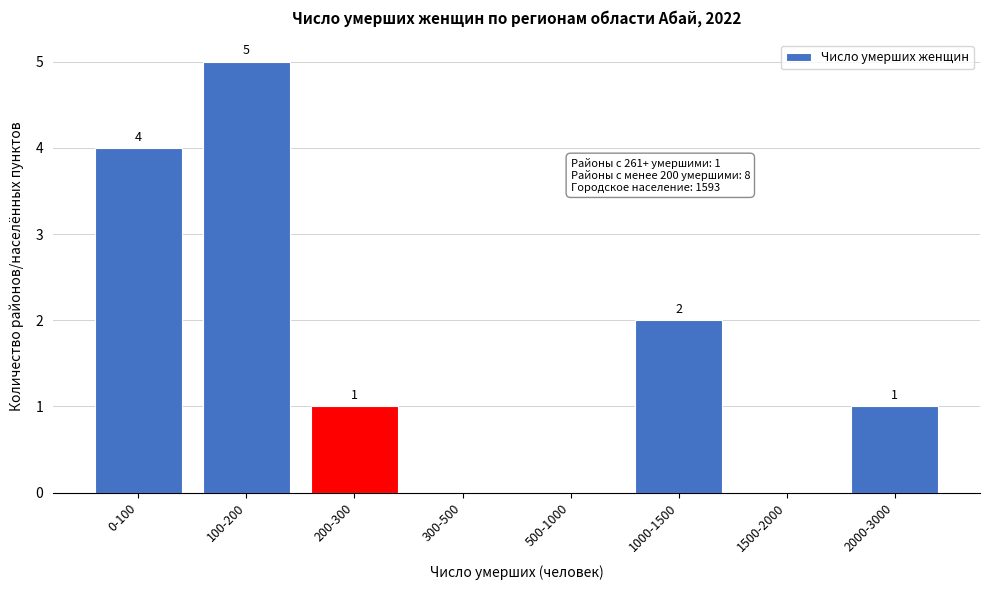

Reading left to right, extract all data points from this chart.

0-100=4	100-200=5	200-300=1	300-500=0	500-1000=0	1000-1500=2	1500-2000=0	2000-3000=1